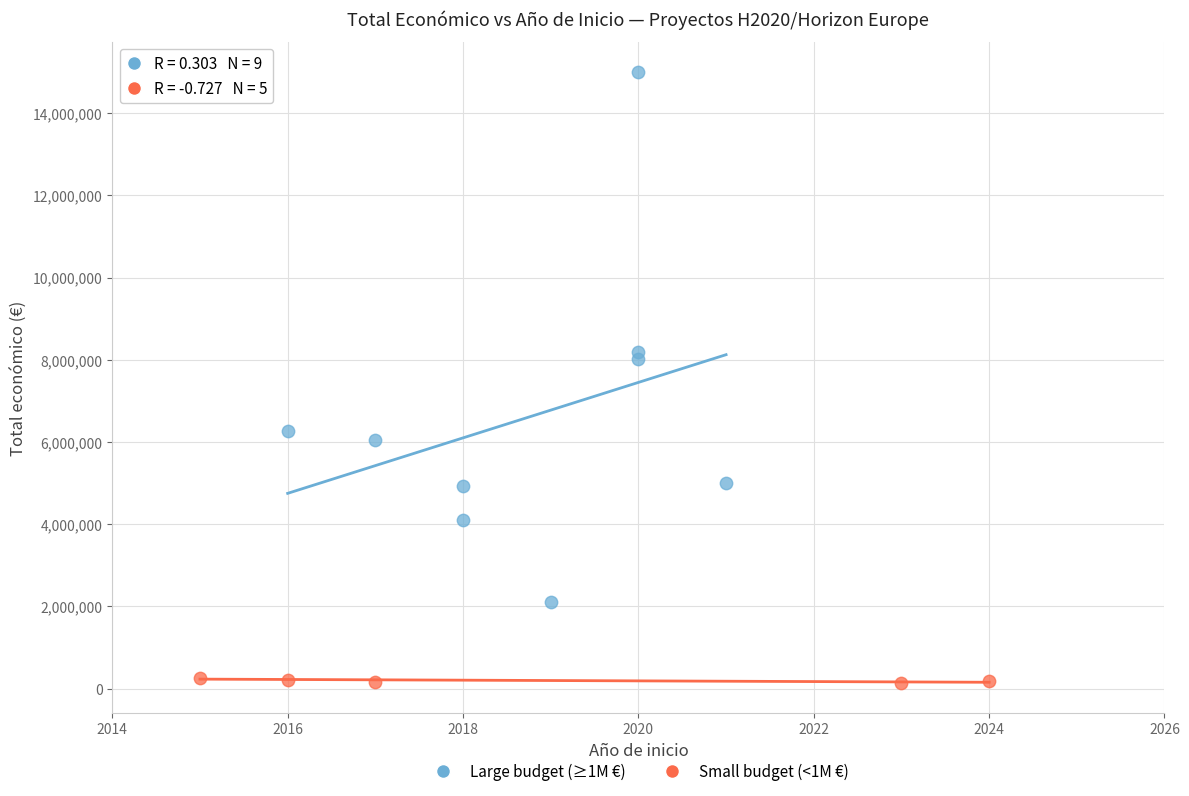

Which series contains the lowest Y value?

Small budget (<1M €)